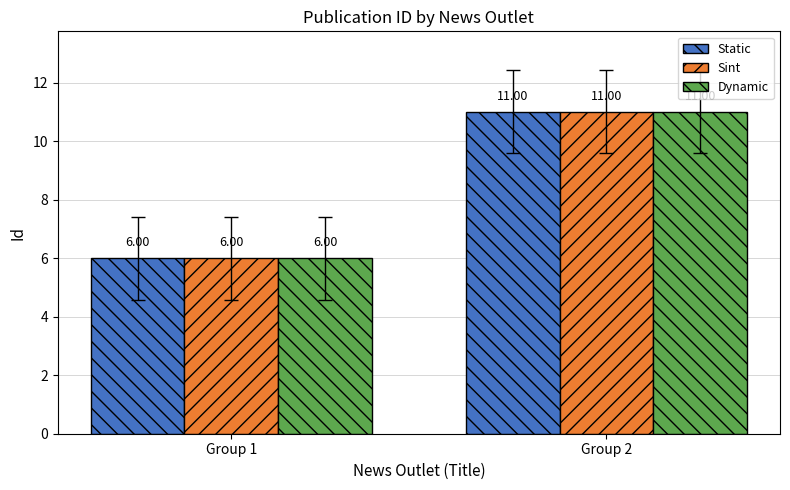

List the labels in order of Sint value, smallest first.

Group 1, Group 2